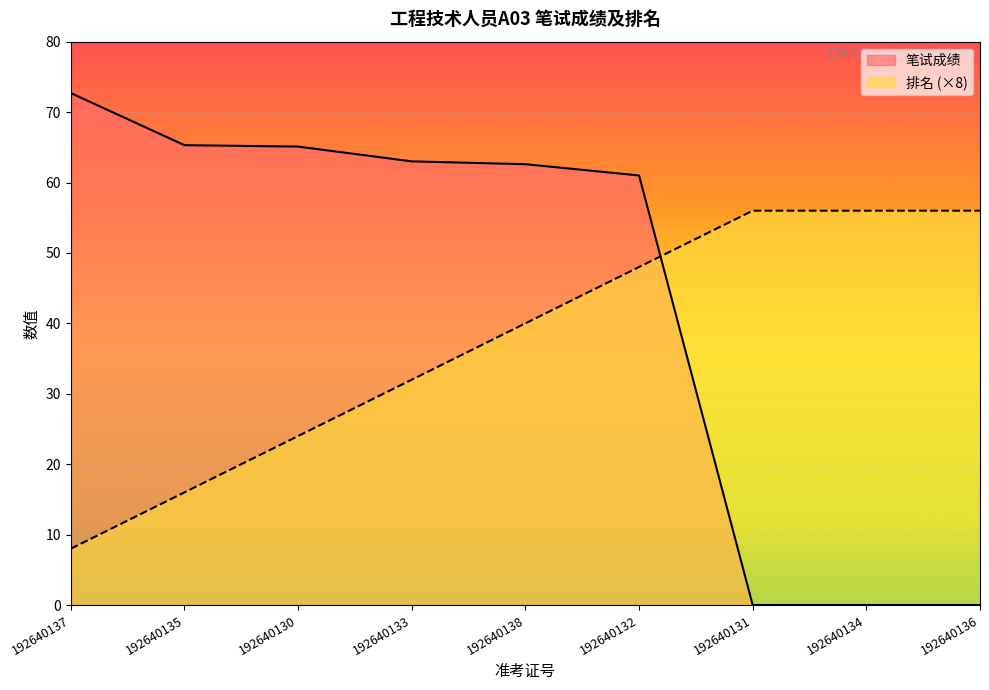

Reading left to right, extract all data points from this chart.

笔试成绩: 72.7	65.3	65.1	63.0	62.6	61.0	0.0	0.0	0.0
排名: 8.0	16.0	24.0	32.0	40.0	48.0	56.0	56.0	56.0